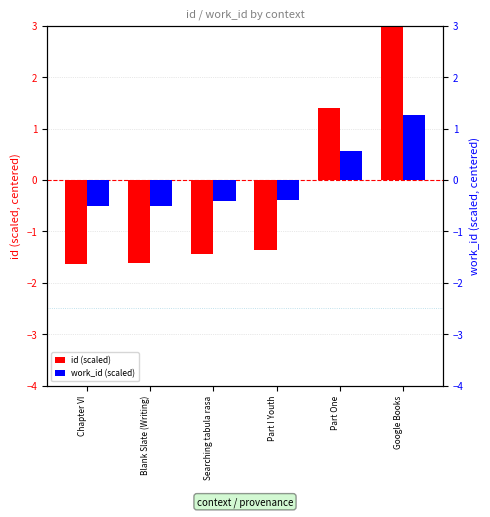

List the series in order of their overall mean, highest first.

work_id (scaled), id (scaled)